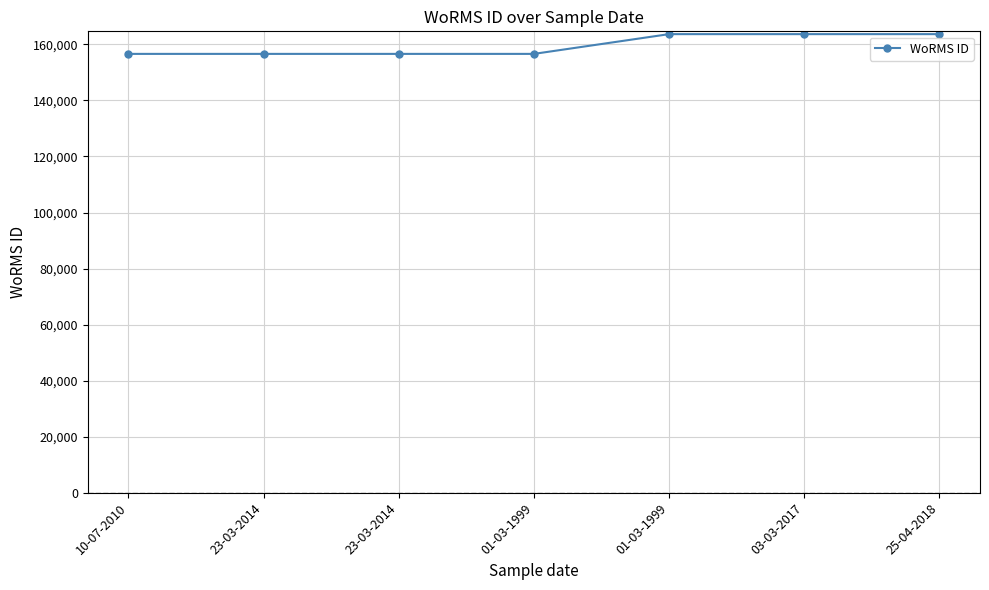

How many lines are shown in the chart?

1